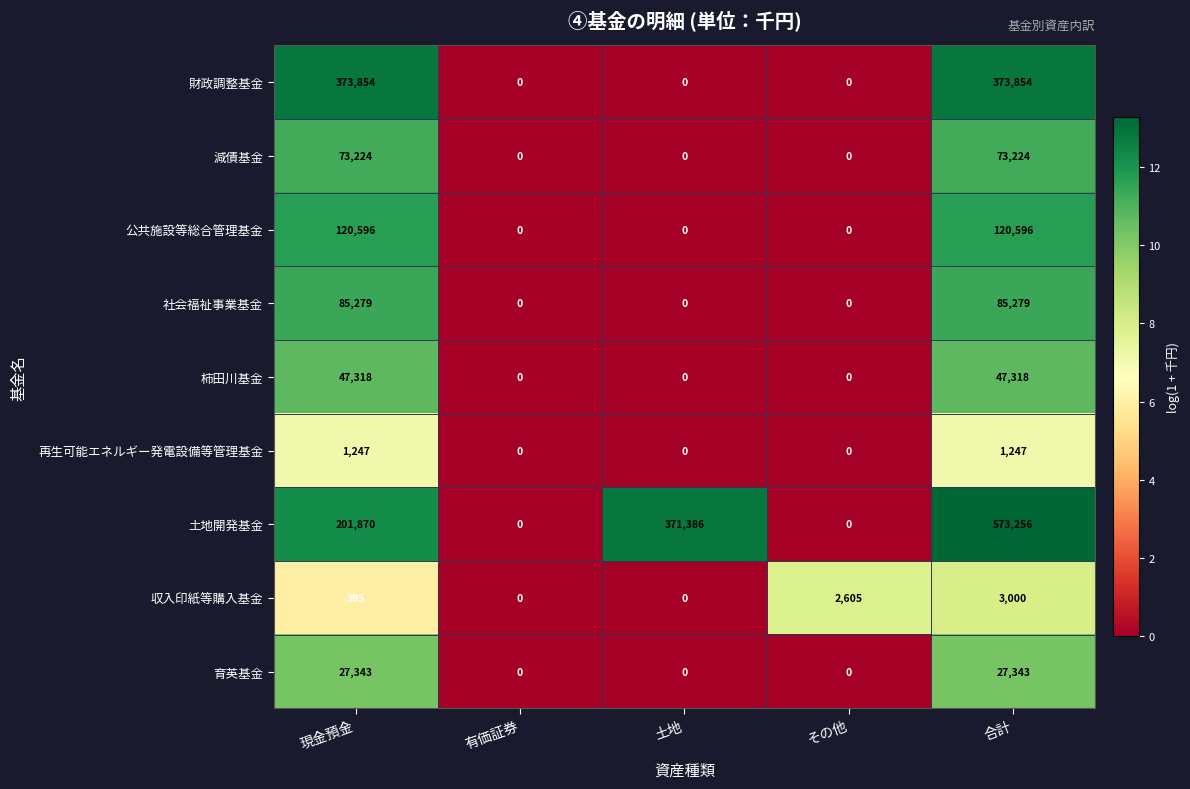

Which series changed the most between 有価証券 and 土地?

土地開発基金